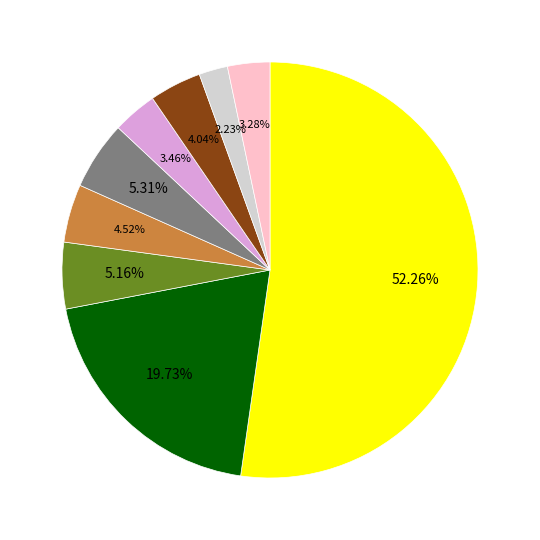

How many slices are in this pie chart?

9